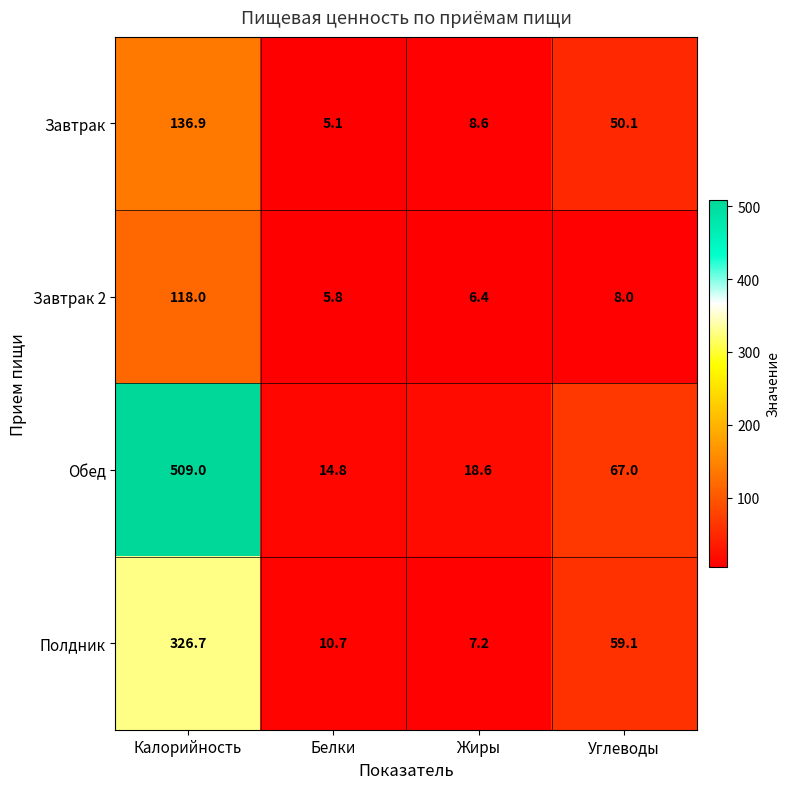

Is it true that Завтрак 2 equals 3.2 at Белки?

False